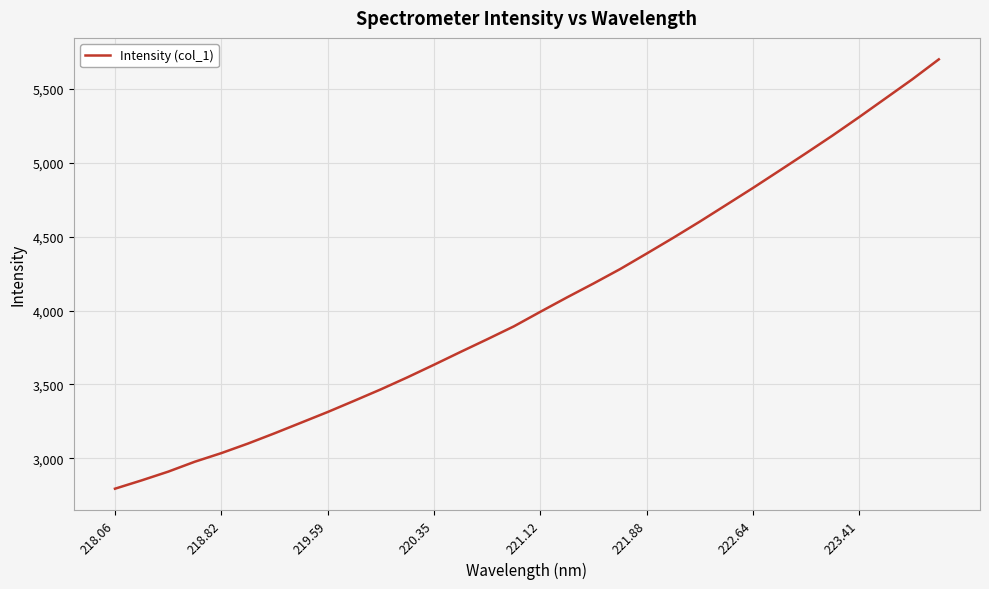

What is the smallest value displayed?

2794.2